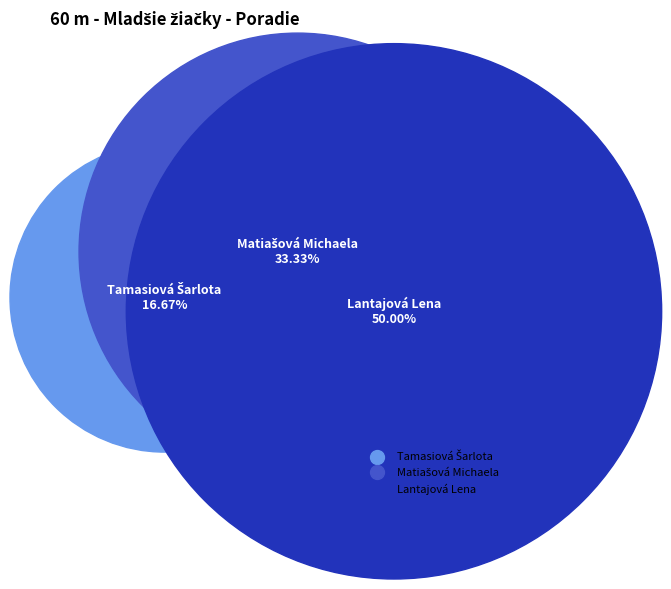

What is the change in value from Matiašová Michaela to Lantajová Lena?

+1